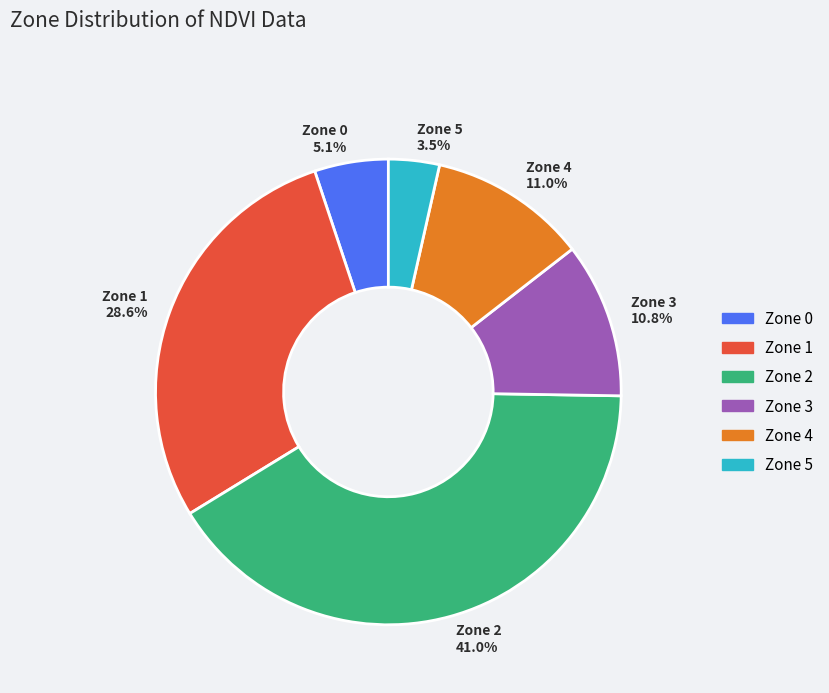

To the nearest percent, what portion does Zone 0 represent?

5%